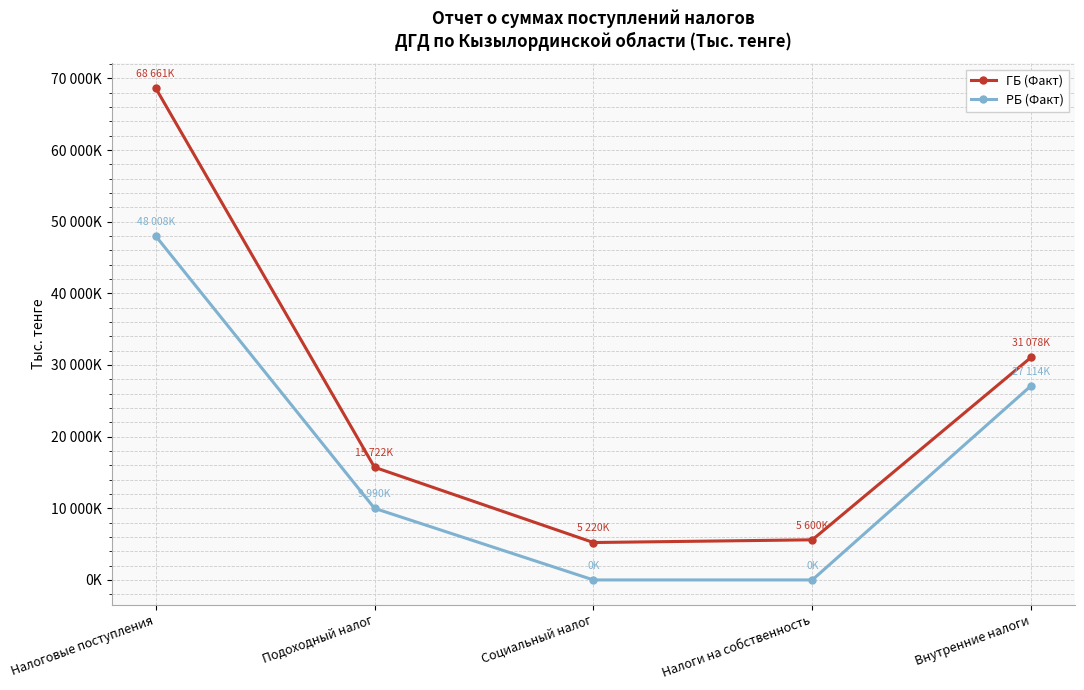

What is the label of the 1st point from the left?

Налоговые поступления